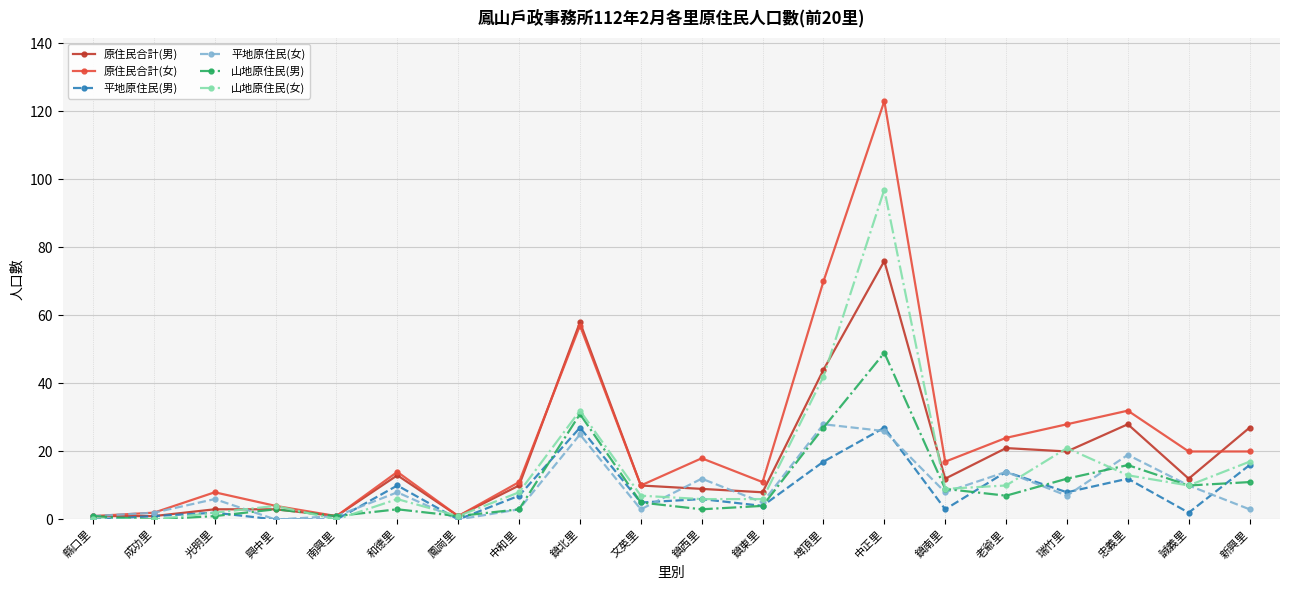

How many lines are shown in the chart?

6